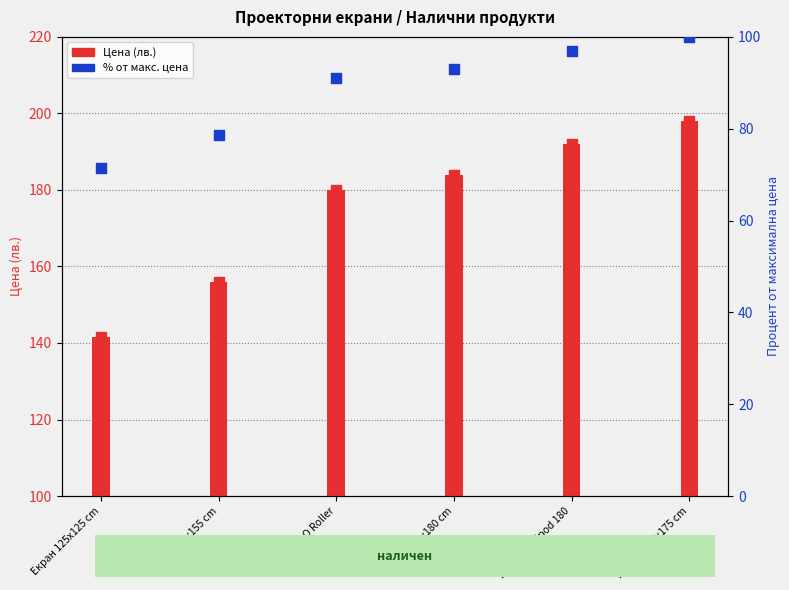

At which category is the sum across all series the highest?

Roll-up 175x175 cm